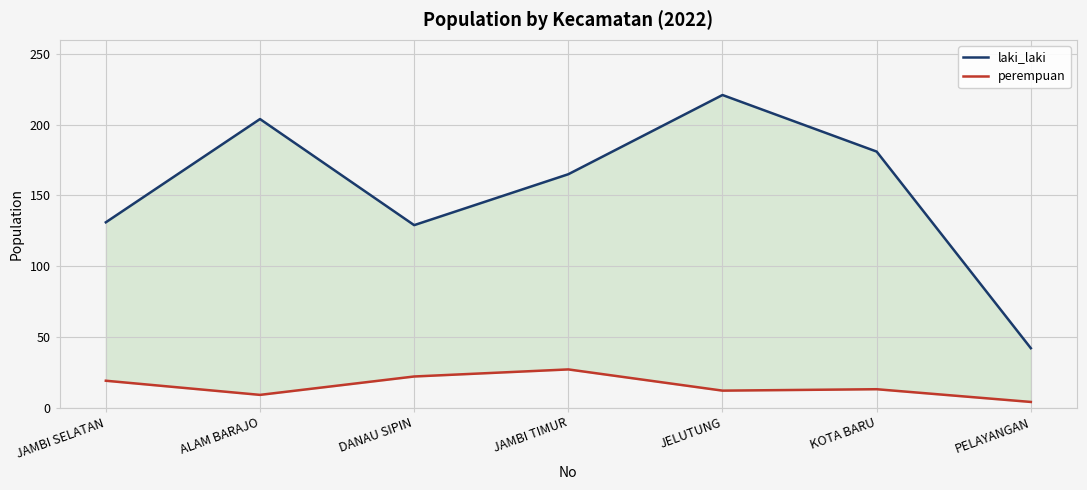

List the series in order of their overall mean, lowest first.

perempuan, laki_laki